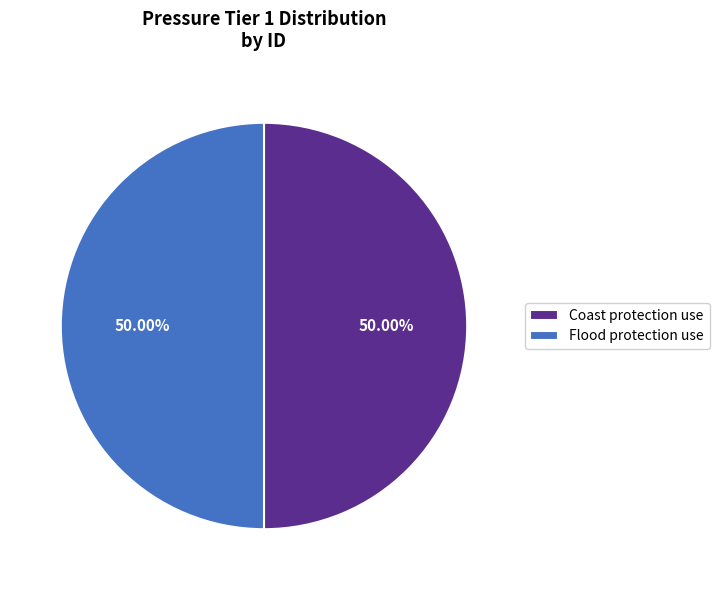

To the nearest percent, what is the average slice percentage?

50%